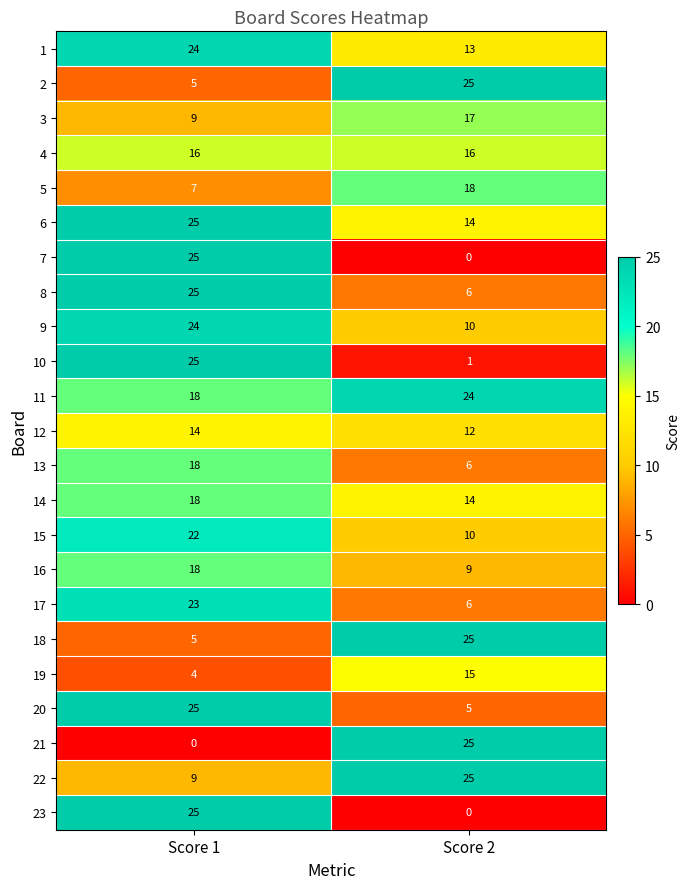

What is the difference between the highest and lowest values at Score 2?

25